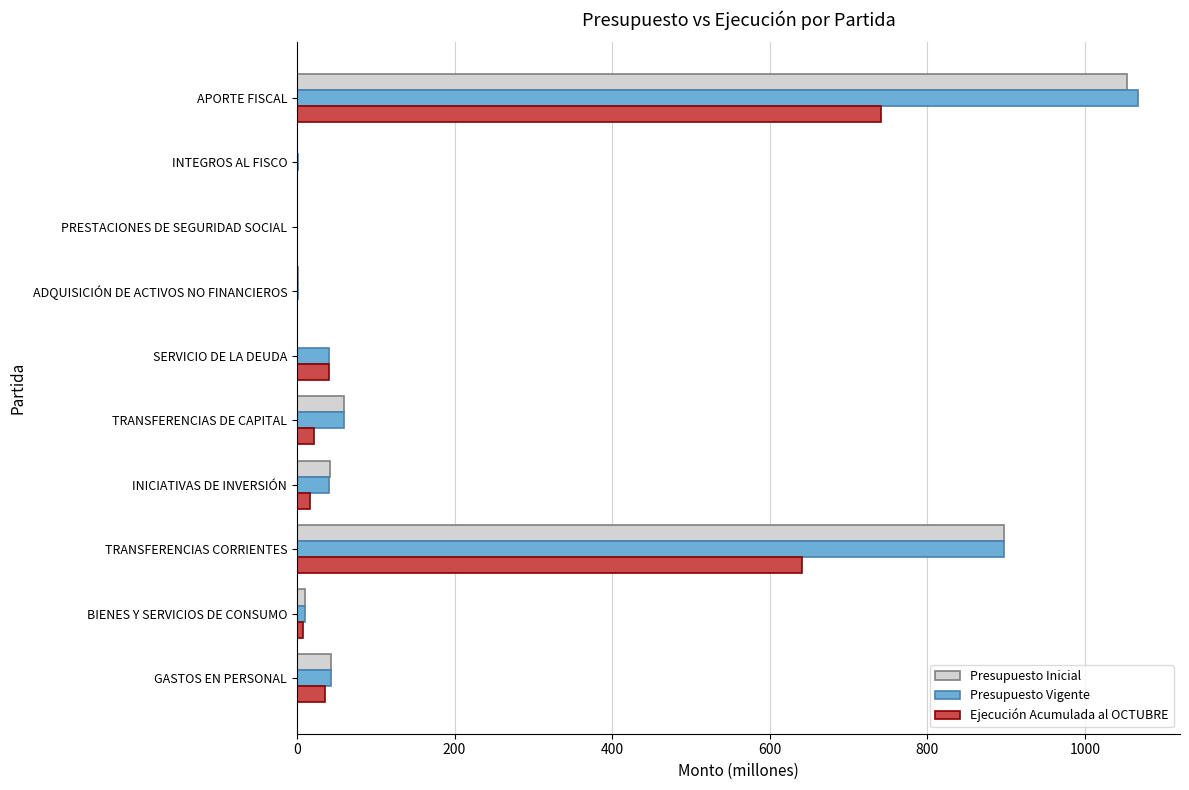

What is the greatest value displayed?

1067.3